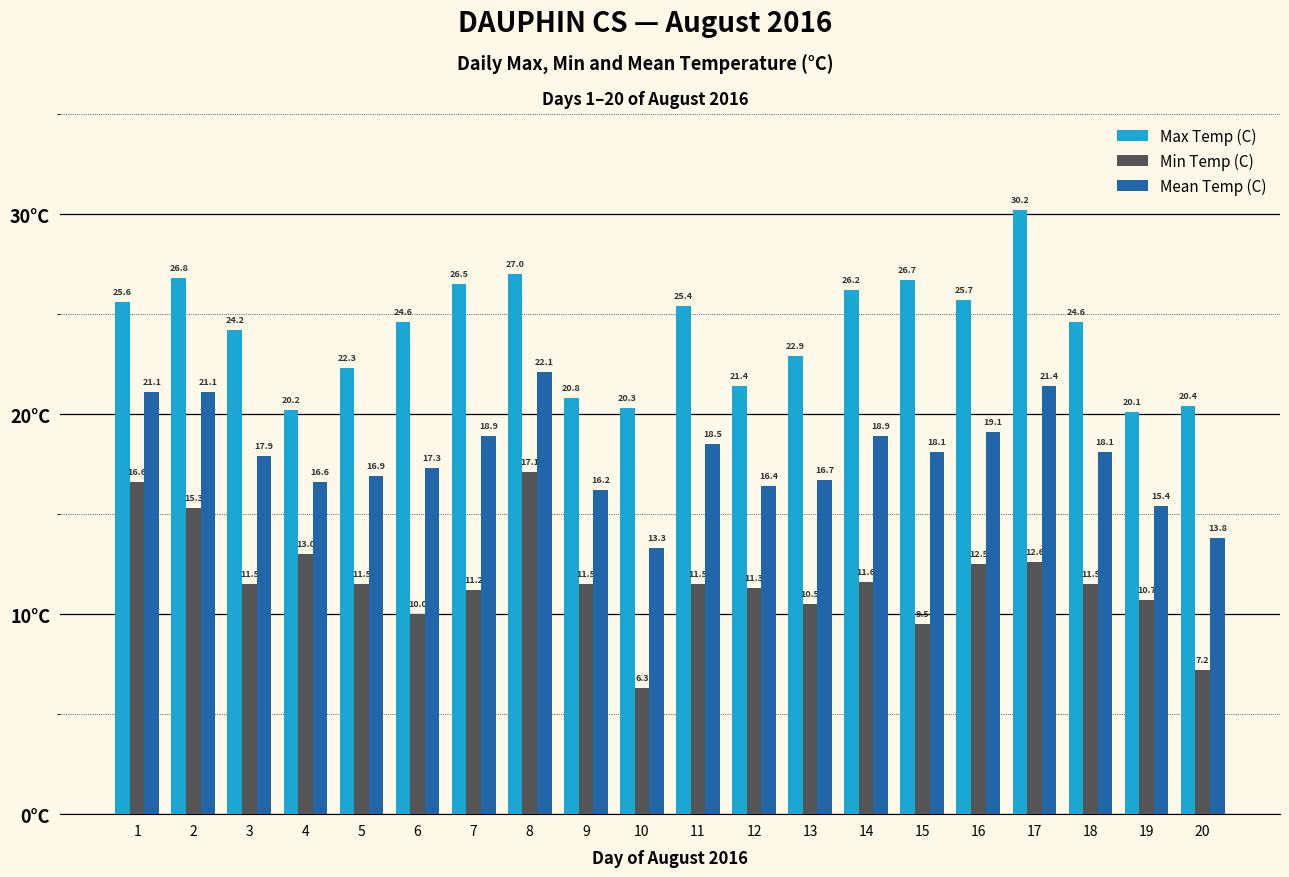

What is the difference between the highest and lowest values at 8?

9.9